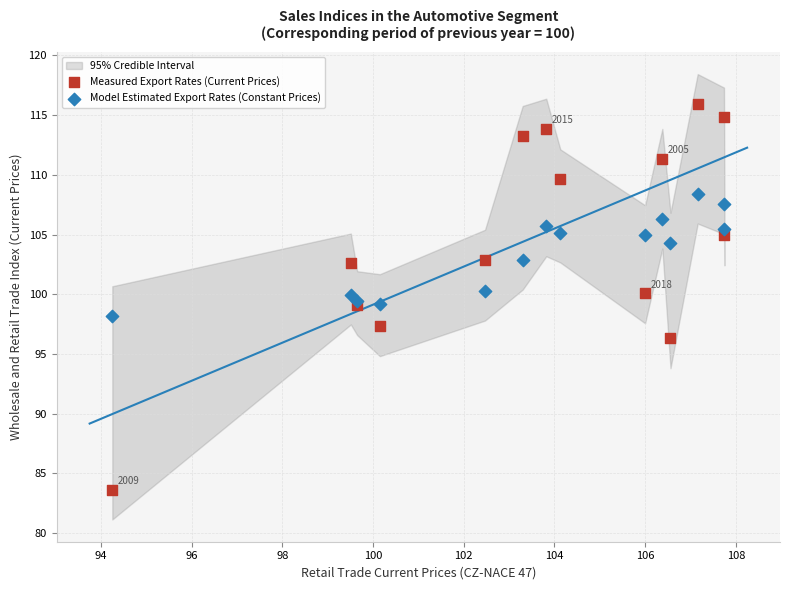

What is the X range (max minus min) for the scatter plot?

13.5